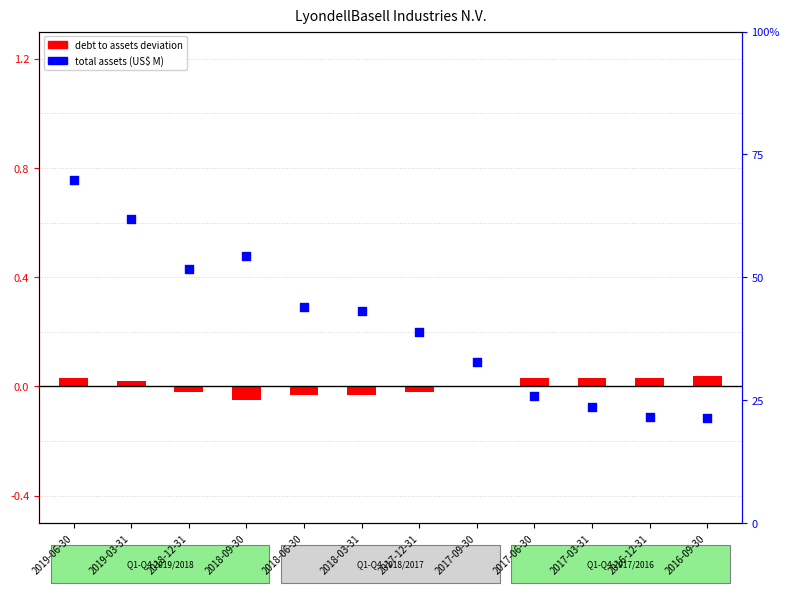

Which series has the largest Y range (max minus min)?

total assets